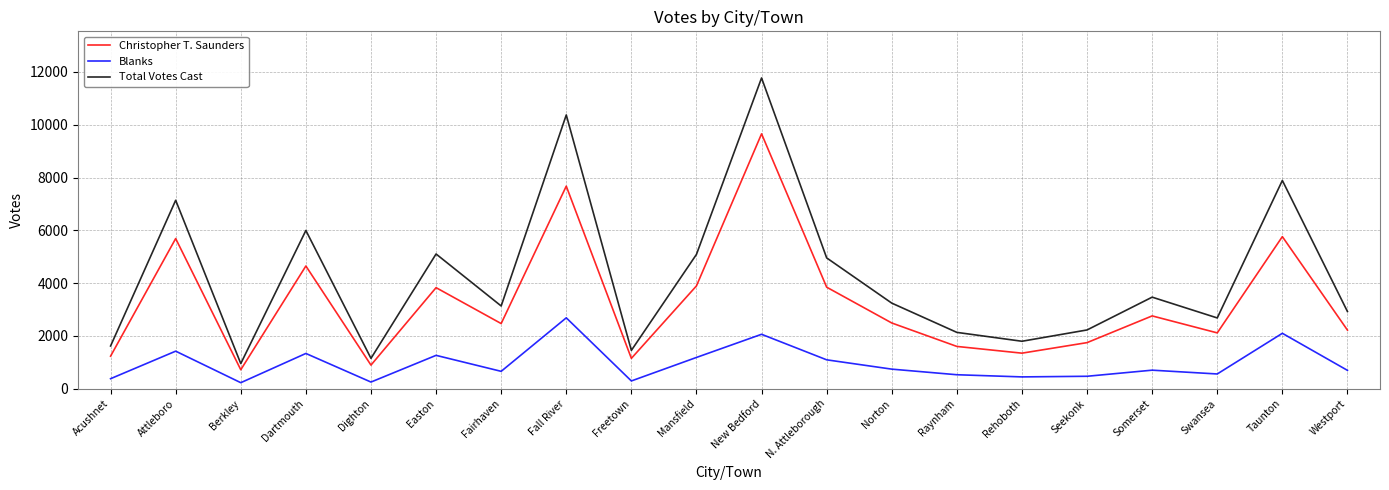

Which series has the largest total across all categories?

Total Votes Cast